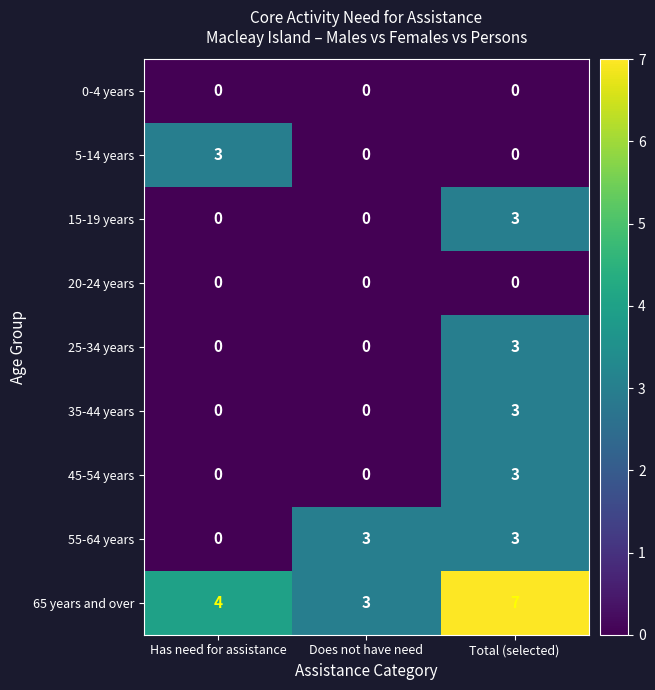

At which category is the sum across all series the highest?

Total (selected)